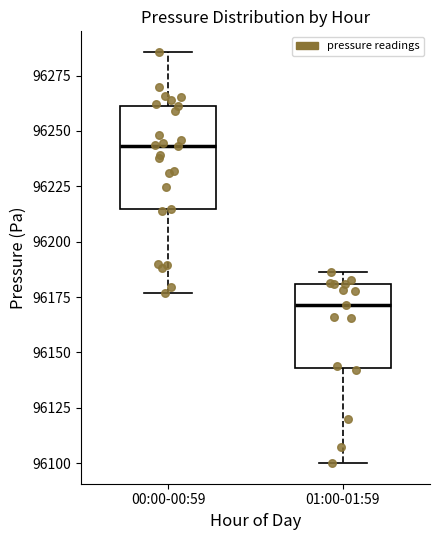

Comparing the boxes themselves (not the whiskers), which one is the tallest?

00:00-00:59